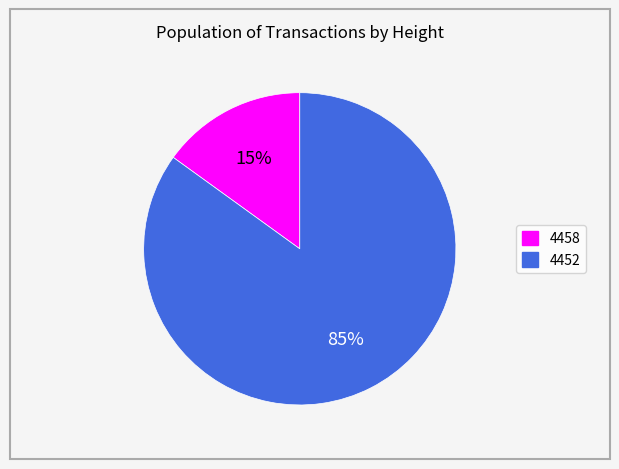

To the nearest percent, what portion does 4458 represent?

15%